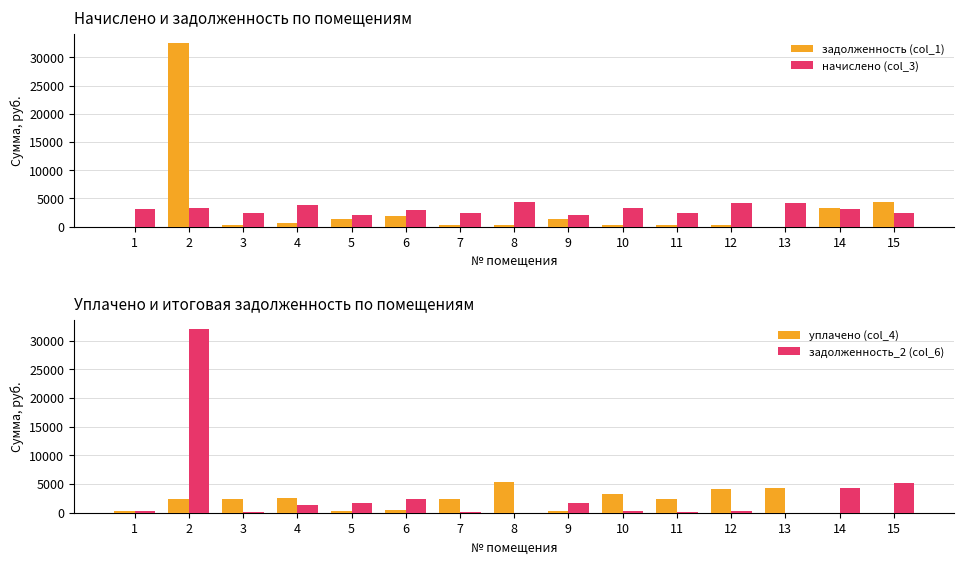

How many groups of bars are there?

15